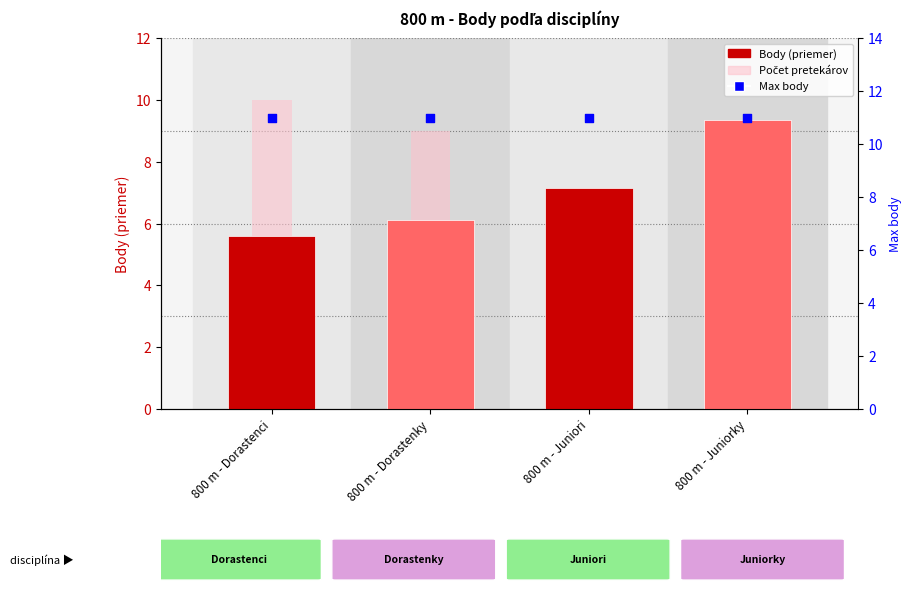

What is the change in value from 800 m - Dorastenci to 800 m - Juniori?

+1.5